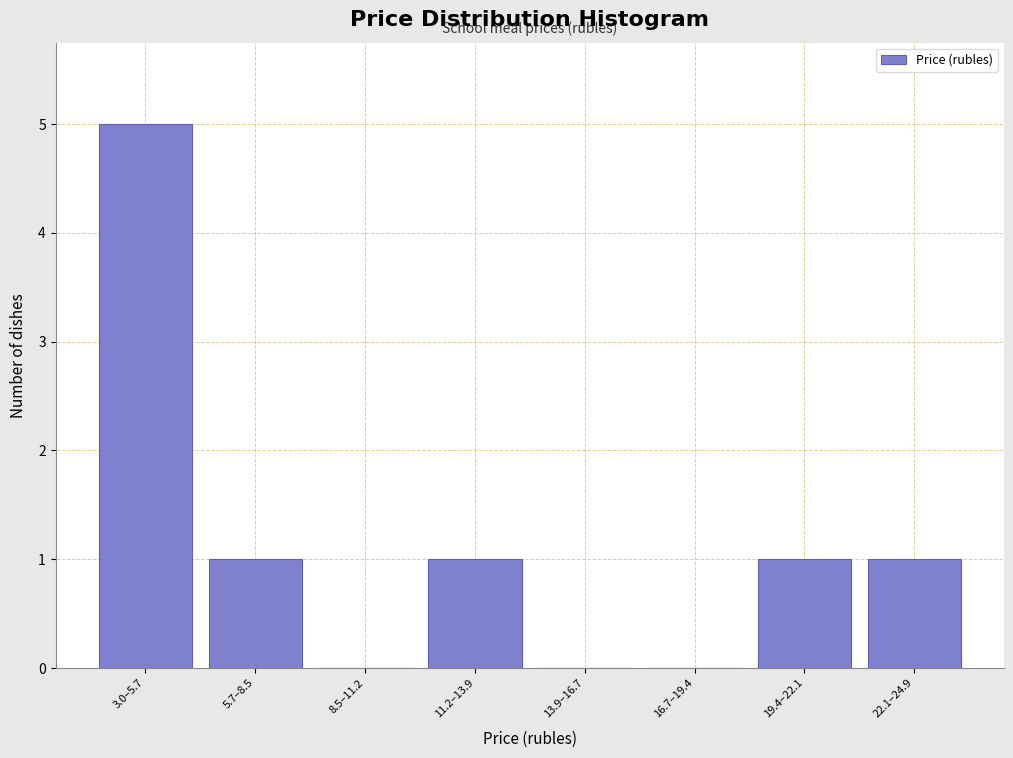

Reading left to right, what are all the values shown in this chart?

3.0–5.7=5	5.7–8.5=1	8.5–11.2=0	11.2–13.9=1	13.9–16.7=0	16.7–19.4=0	19.4–22.1=1	22.1–24.9=1